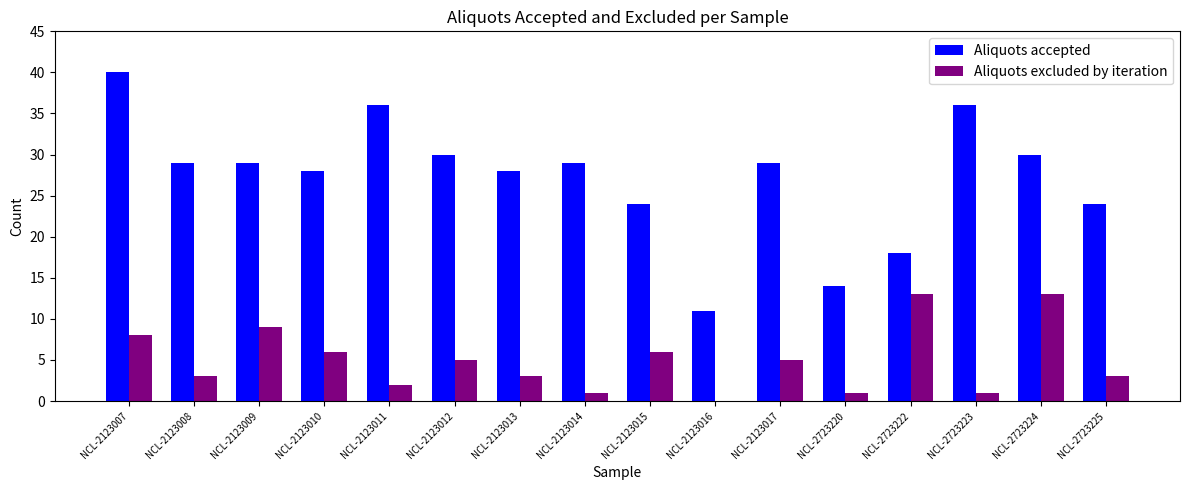

Reading right to left, list all the values displayed in this chart.

Aliquots accepted: 24	30	36	18	14	29	11	24	29	28	30	36	28	29	29	40
Aliquots excluded by iteration: 3	13	1	13	1	5	0	6	1	3	5	2	6	9	3	8